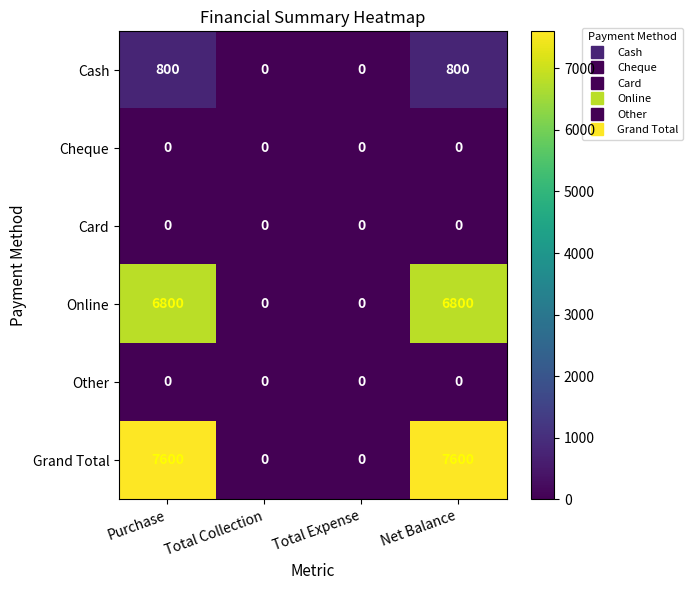

How many series are shown in this chart?

6